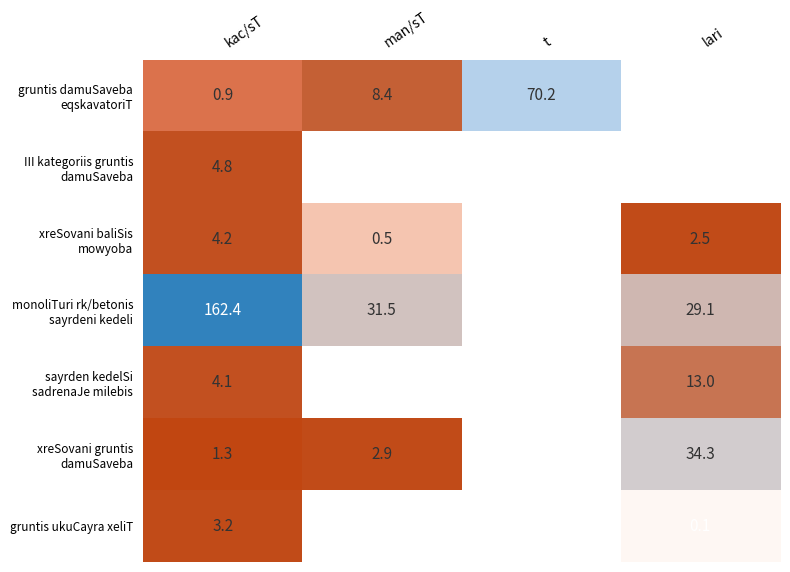

What is the greatest value displayed?

162.4